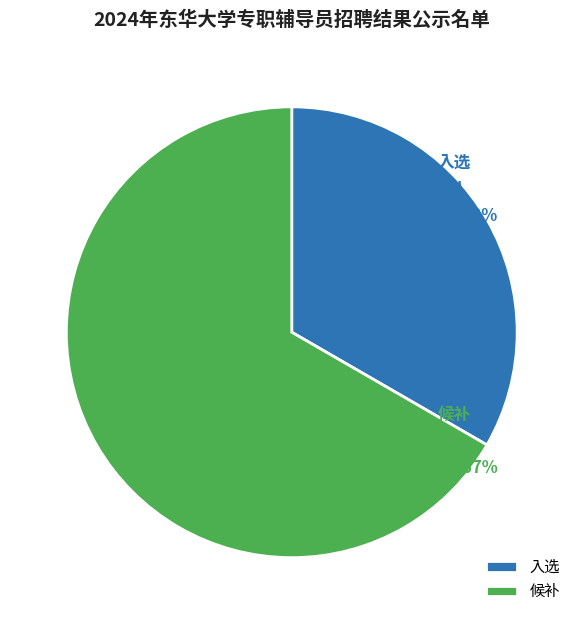

Rank the categories by value from highest to lowest.

候补, 入选